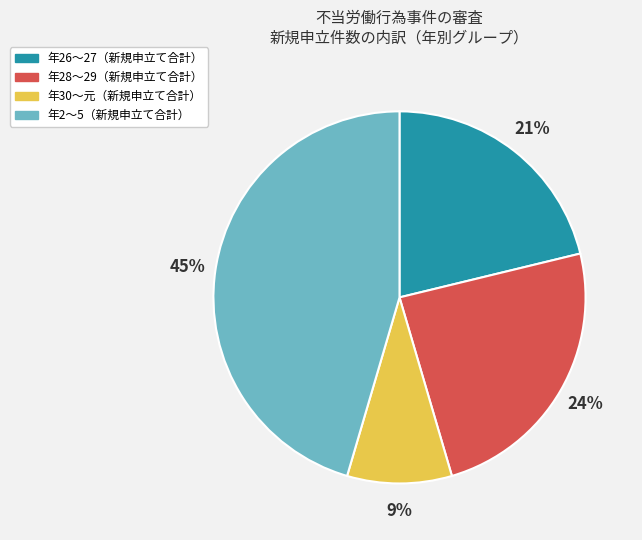

Is it true that 年26～27（新規申立て合計） is 33% of the pie?

False